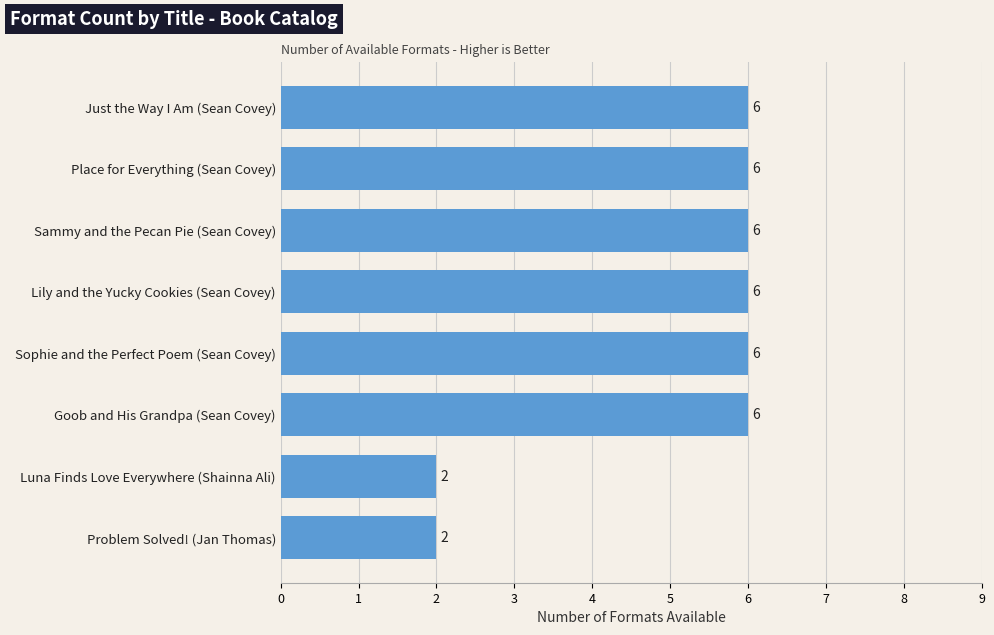

Count the number of categories in the chart.

8